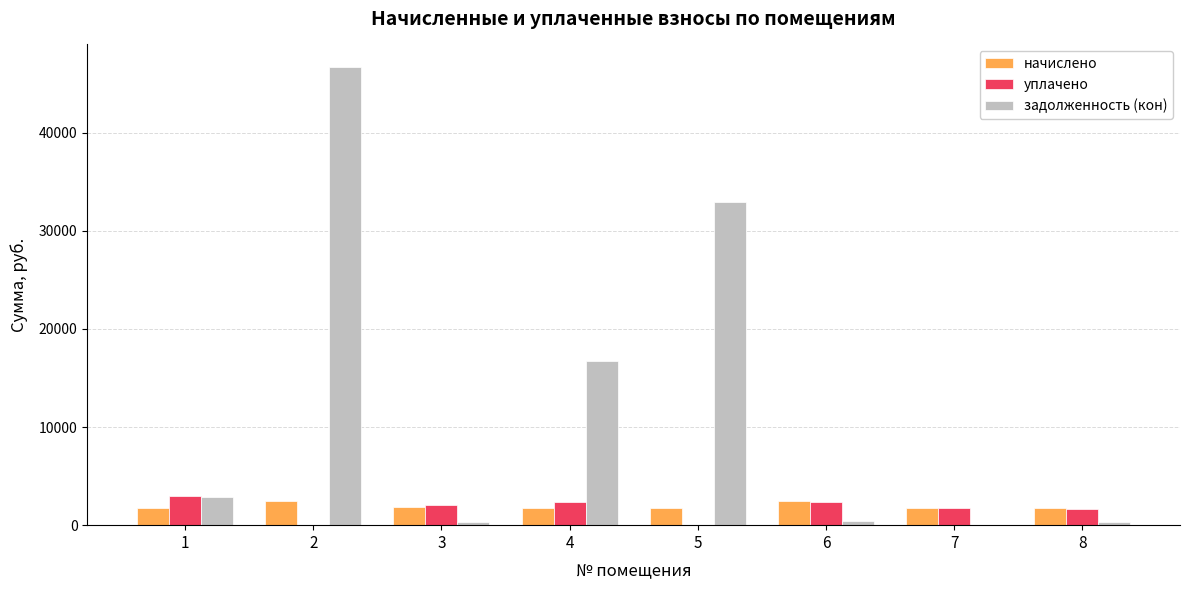

What is the average value of the задолженность (кон) series?

12512.9